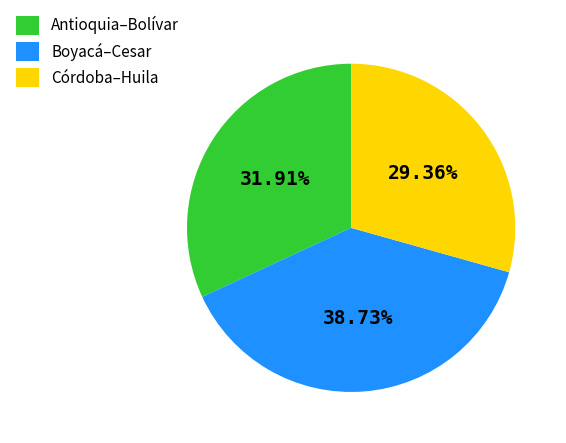

To the nearest percent, what is the average slice percentage?

33%